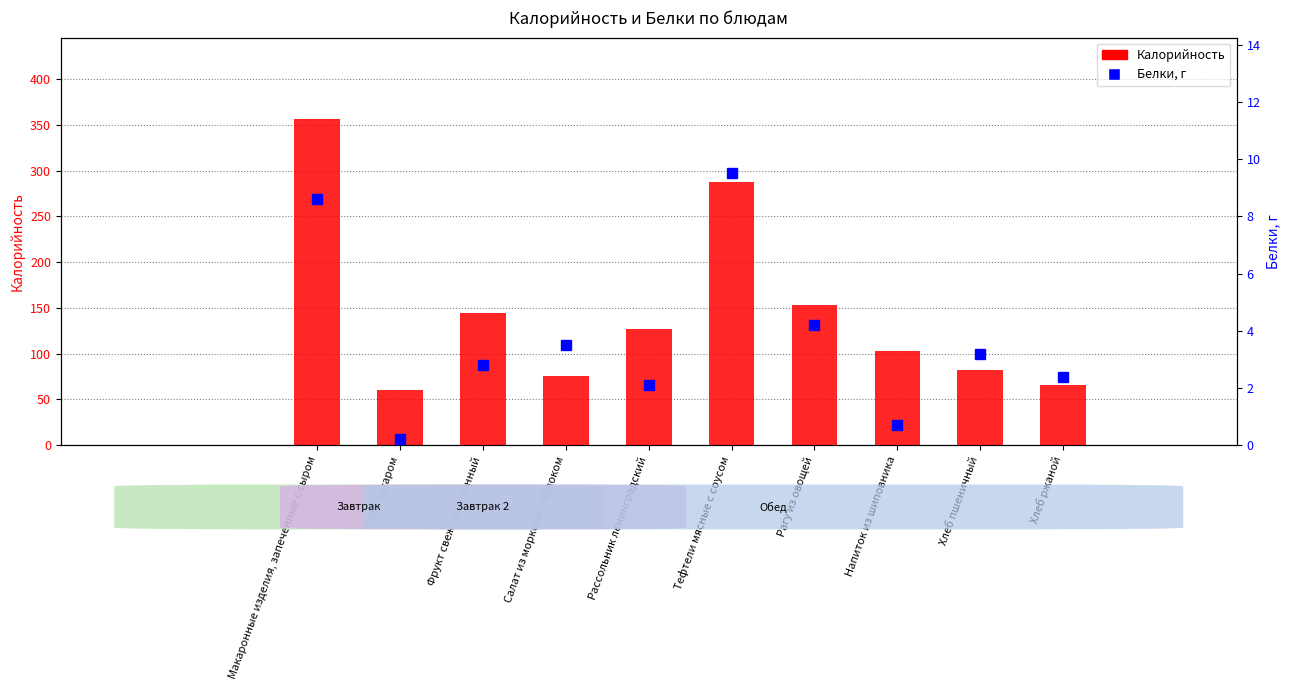

At which label is Калорийность closest to 208?

Рагу из овощей